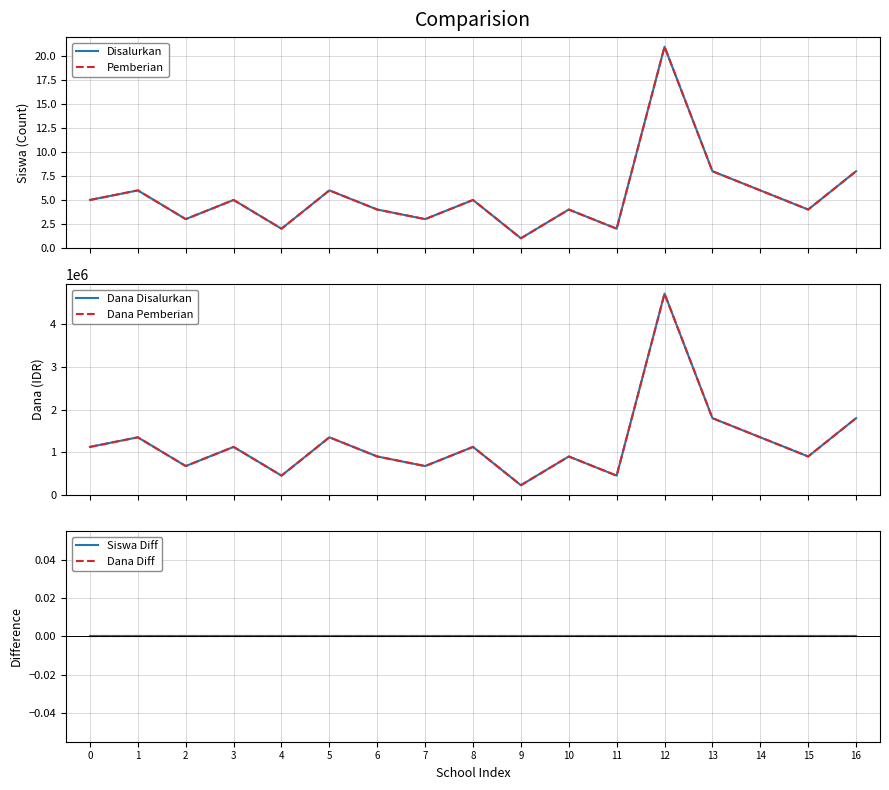

Reading right to left, list all the values displayed in this chart.

Disalurkan: 16=8	15=4	14=6	13=8	12=21	11=2	10=4	9=1	8=5	7=3	6=4	5=6	4=2	3=5	2=3	1=6	0=5
Pemberian: 16=8	15=4	14=6	13=8	12=21	11=2	10=4	9=1	8=5	7=3	6=4	5=6	4=2	3=5	2=3	1=6	0=5
Dana Disalurkan: 16=1800000	15=900000	14=1350000	13=1800000	12=4725000	11=450000	10=900000	9=225000	8=1125000	7=675000	6=900000	5=1350000	4=450000	3=1125000	2=675000	1=1350000	0=1125000
Dana Pemberian: 16=1800000	15=900000	14=1350000	13=1800000	12=4725000	11=450000	10=900000	9=225000	8=1125000	7=675000	6=900000	5=1350000	4=450000	3=1125000	2=675000	1=1350000	0=1125000
Siswa Diff: 16=0	15=0	14=0	13=0	12=0	11=0	10=0	9=0	8=0	7=0	6=0	5=0	4=0	3=0	2=0	1=0	0=0
Dana Diff: 16=0	15=0	14=0	13=0	12=0	11=0	10=0	9=0	8=0	7=0	6=0	5=0	4=0	3=0	2=0	1=0	0=0